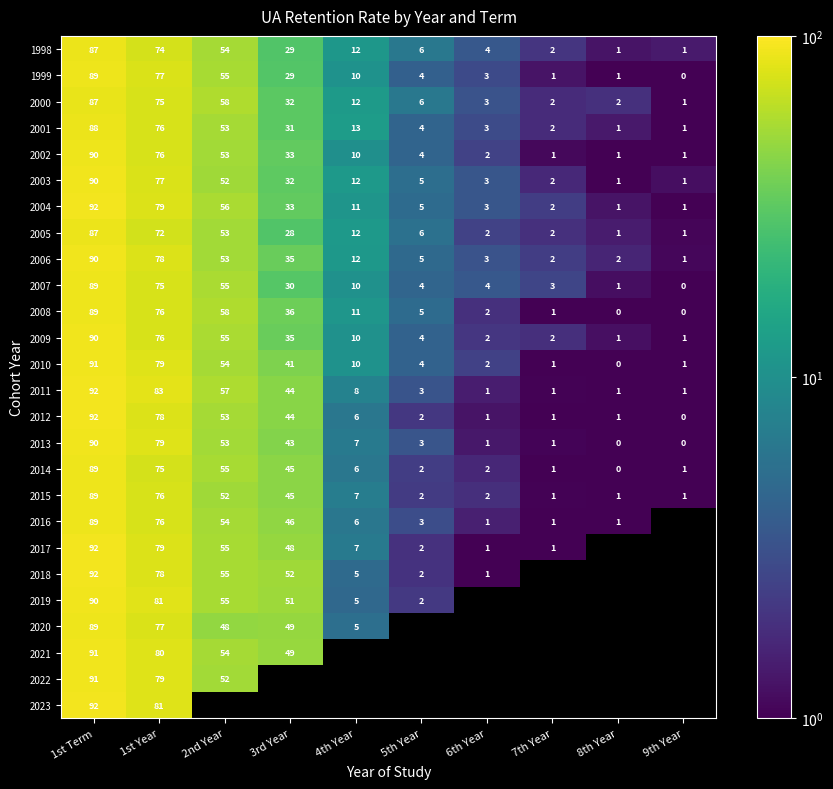

The 2010 series shows 0.4 at 8th Year. True or false?

True